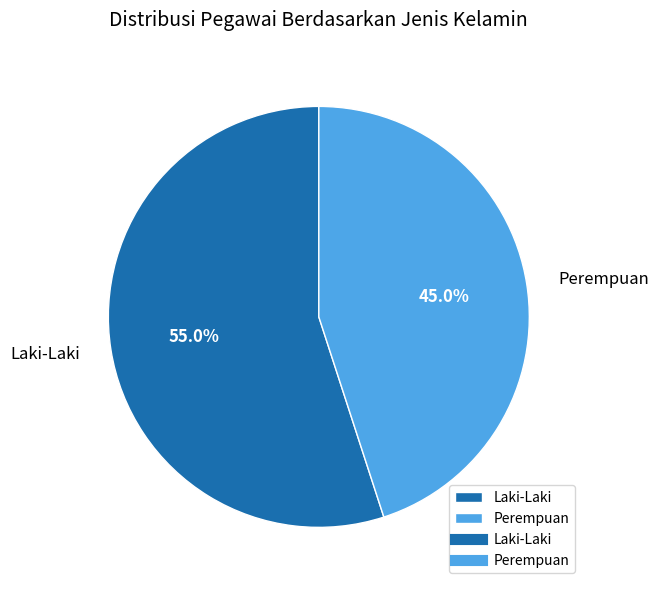

Do Perempuan and Laki-Laki together represent more than half of the pie?

Yes